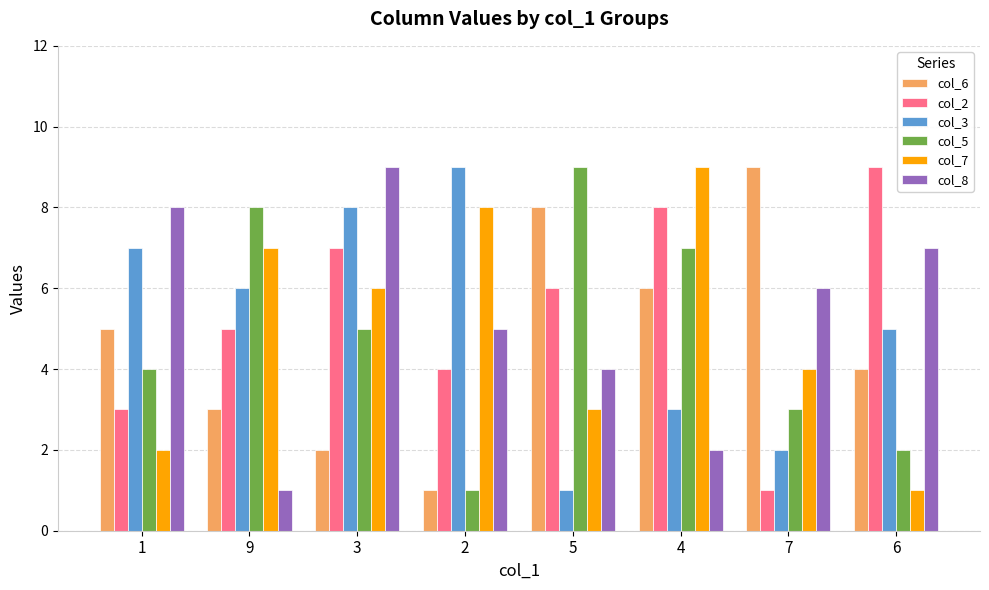

Reading left to right, transcribe all the data shown in this chart.

col_6: 5	3	2	1	8	6	9	4
col_2: 3	5	7	4	6	8	1	9
col_3: 7	6	8	9	1	3	2	5
col_5: 4	8	5	1	9	7	3	2
col_7: 2	7	6	8	3	9	4	1
col_8: 8	1	9	5	4	2	6	7